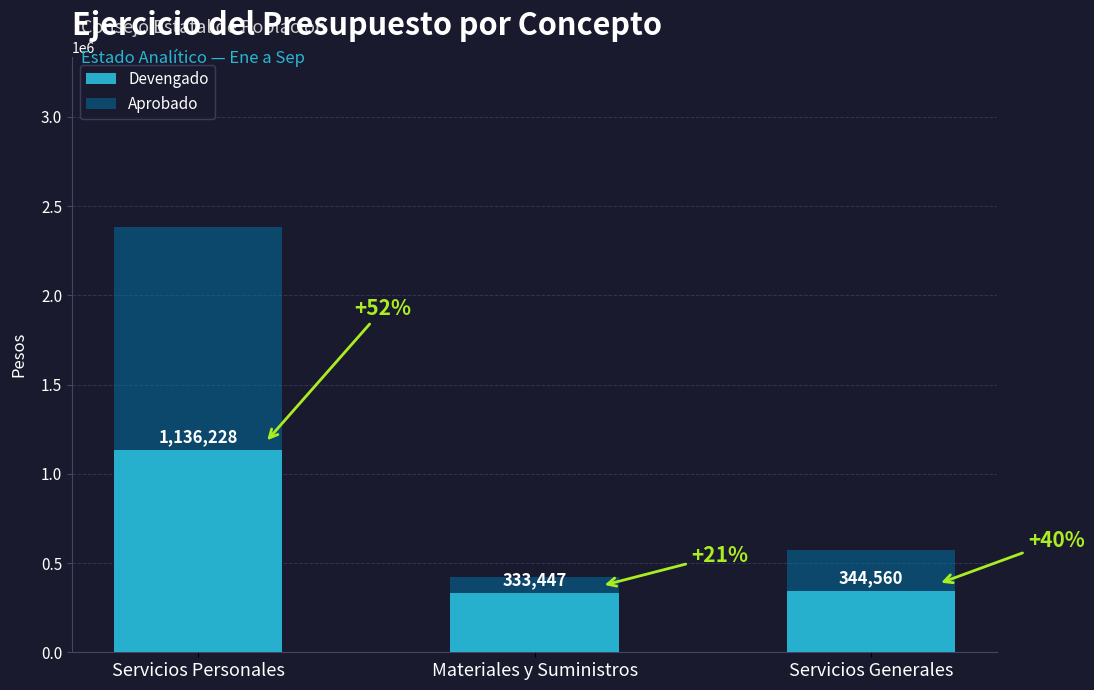

What position from the left is Servicios Personales?

1